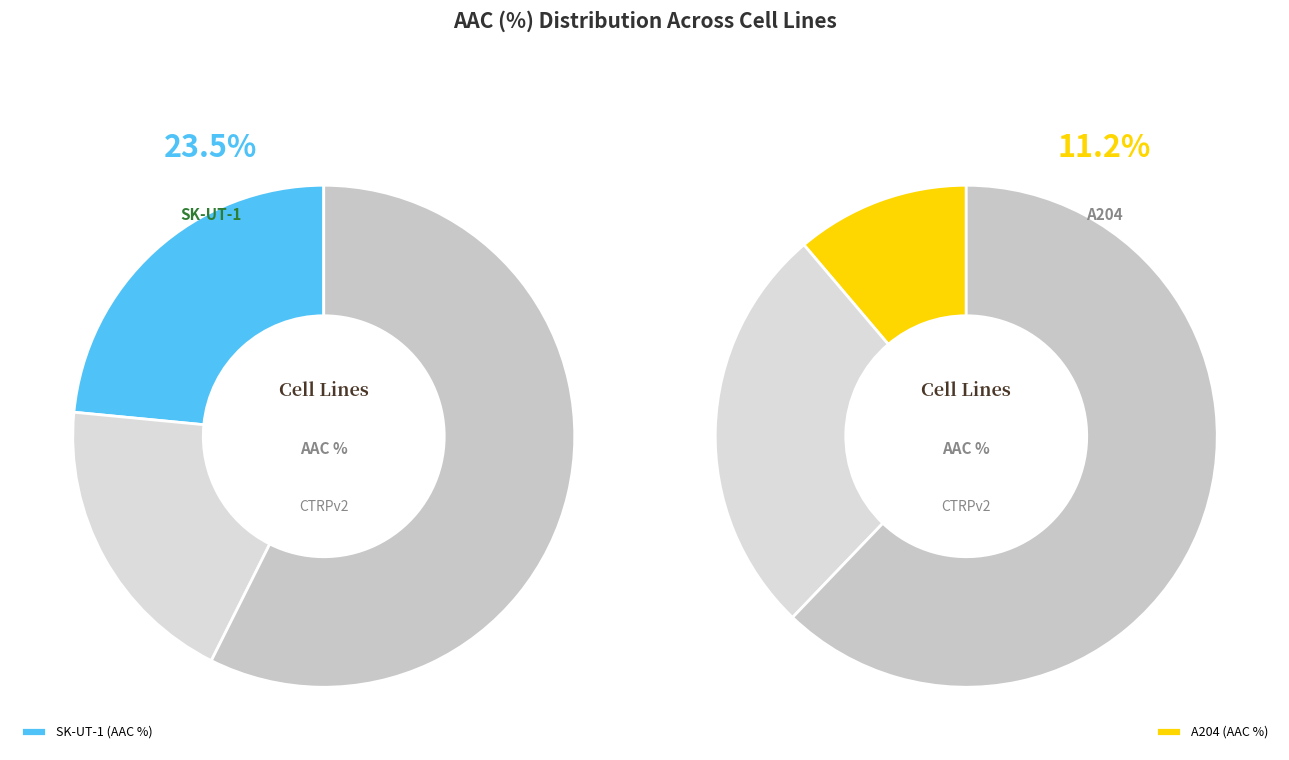

Is there a majority slice in this chart?

No